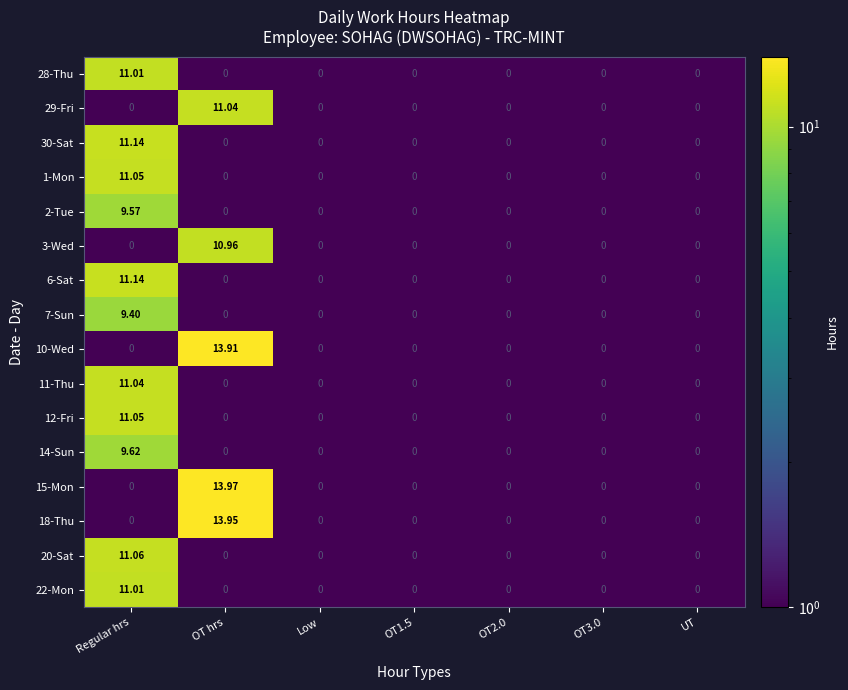

Which category has the highest value in the 18-Thu series?

OT hrs